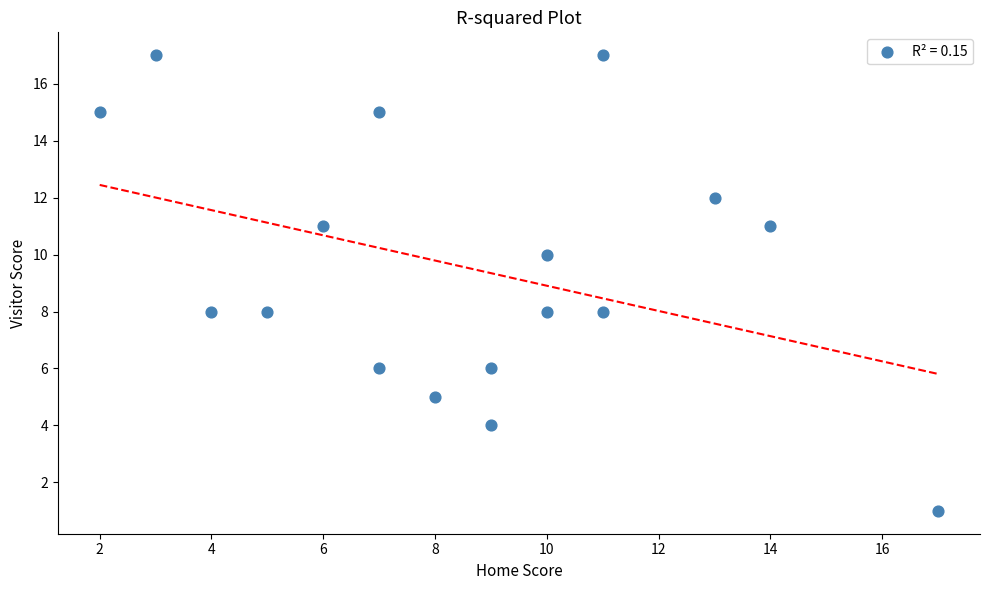

What is the range of Y values (max minus min)?

16